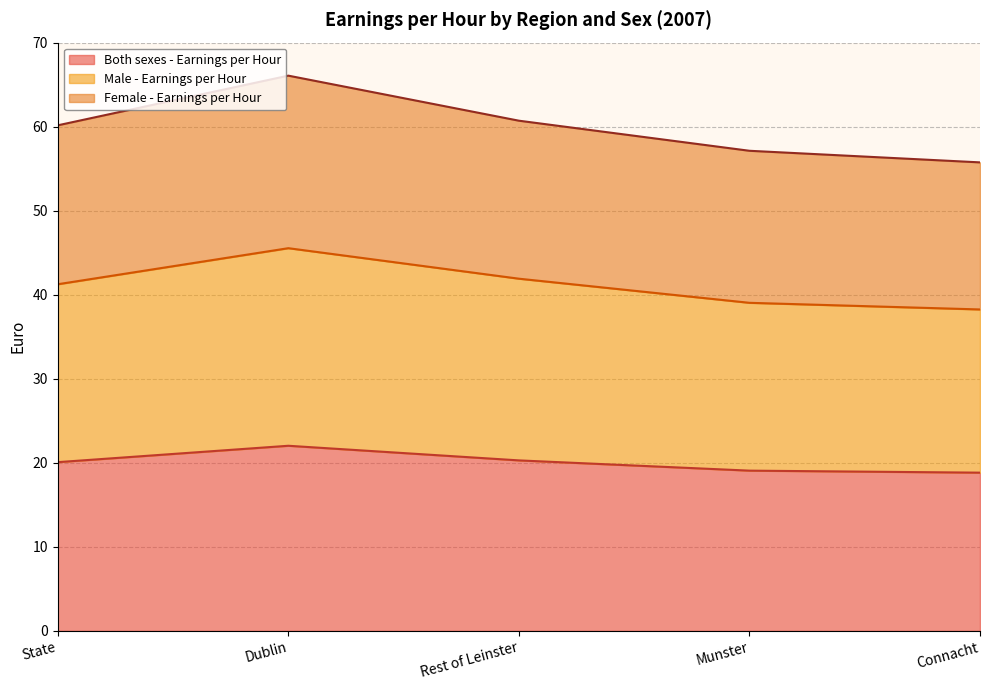

Which label corresponds to the smallest value in the chart?

Connacht